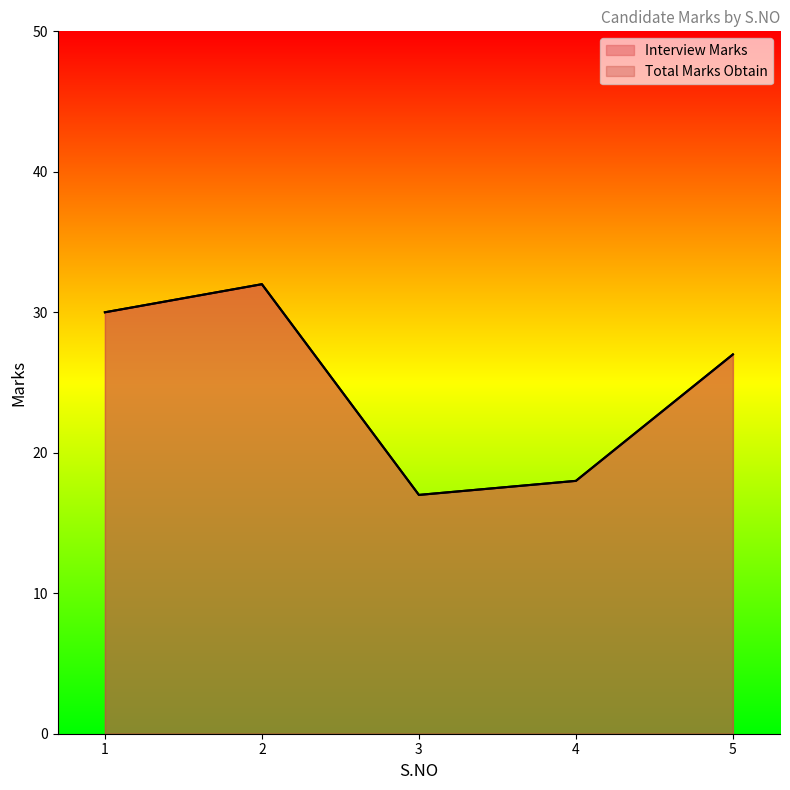

List the series in order of their peak value, highest first.

Interview Marks, Total Marks Obtain